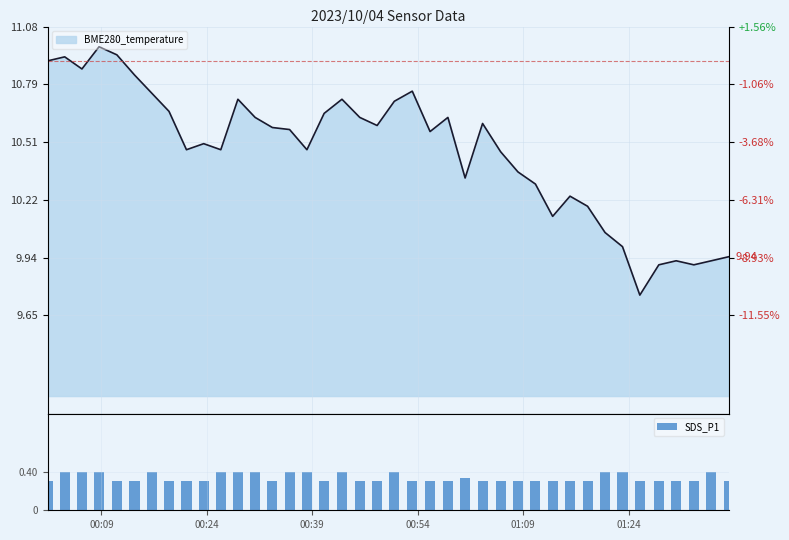

Count the SDS_P1 values in the range 0 to 1.

40